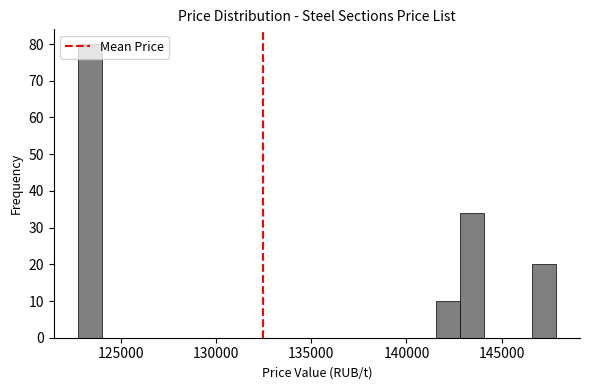

Read against the x-axis, roughly where is the centre of the tallest bar?

123500